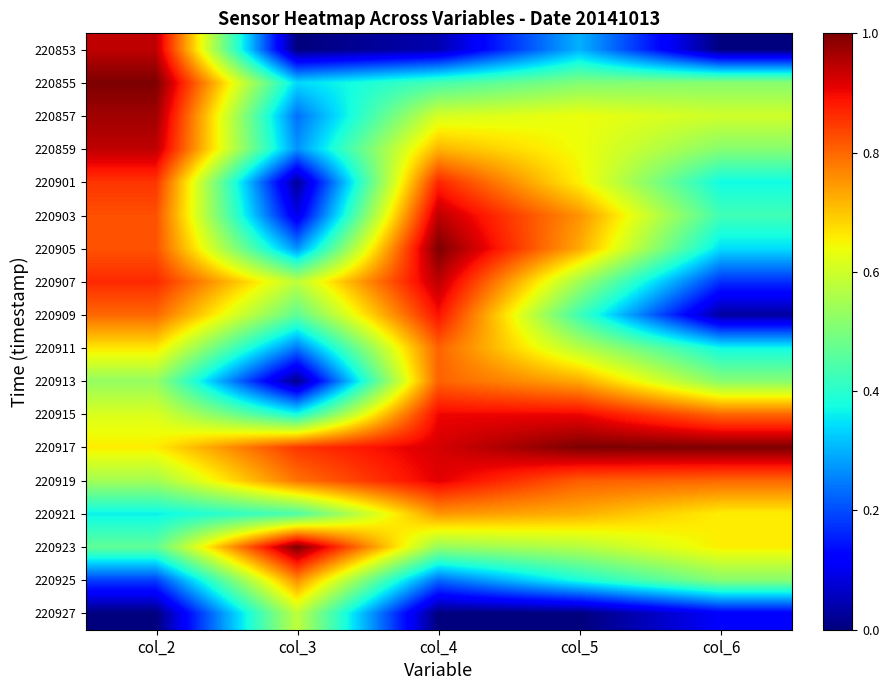

Which series changed the most between col_3 and col_5?

220913